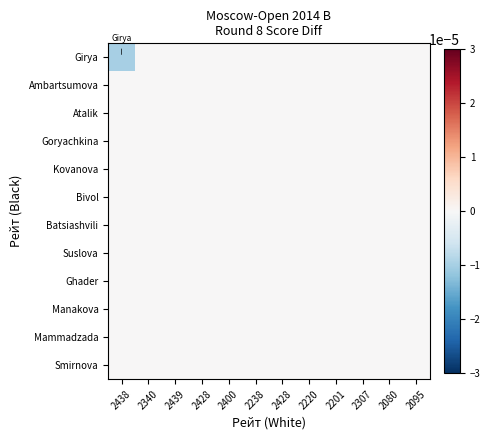

Reading right to left, extract all data points from this chart.

Girya: 2095=0.0	2080=0.0	2307=0.0	2201=0.0	2220=0.0	2428=0.0	2238=0.0	2400=0.0	2428=0.0	2439=0.0	2340=0.0	2438=-0.0
Ambartsumova: 2095=0.0	2080=0.0	2307=0.0	2201=0.0	2220=0.0	2428=0.0	2238=0.0	2400=0.0	2428=0.0	2439=0.0	2340=0.0	2438=0.0
Atalik: 2095=0.0	2080=0.0	2307=0.0	2201=0.0	2220=0.0	2428=0.0	2238=0.0	2400=0.0	2428=0.0	2439=0.0	2340=0.0	2438=0.0
Goryachkina: 2095=0.0	2080=0.0	2307=0.0	2201=0.0	2220=0.0	2428=0.0	2238=0.0	2400=0.0	2428=0.0	2439=0.0	2340=0.0	2438=0.0
Kovanova: 2095=0.0	2080=0.0	2307=0.0	2201=0.0	2220=0.0	2428=0.0	2238=0.0	2400=0.0	2428=0.0	2439=0.0	2340=0.0	2438=0.0
Bivol: 2095=0.0	2080=0.0	2307=0.0	2201=0.0	2220=0.0	2428=0.0	2238=0.0	2400=0.0	2428=0.0	2439=0.0	2340=0.0	2438=0.0
Batsiashvili: 2095=0.0	2080=0.0	2307=0.0	2201=0.0	2220=0.0	2428=0.0	2238=0.0	2400=0.0	2428=0.0	2439=0.0	2340=0.0	2438=0.0
Suslova: 2095=0.0	2080=0.0	2307=0.0	2201=0.0	2220=0.0	2428=0.0	2238=0.0	2400=0.0	2428=0.0	2439=0.0	2340=0.0	2438=0.0
Ghader: 2095=0.0	2080=0.0	2307=0.0	2201=0.0	2220=0.0	2428=0.0	2238=0.0	2400=0.0	2428=0.0	2439=0.0	2340=0.0	2438=0.0
Manakova: 2095=0.0	2080=0.0	2307=0.0	2201=0.0	2220=0.0	2428=0.0	2238=0.0	2400=0.0	2428=0.0	2439=0.0	2340=0.0	2438=0.0
Mammadzada: 2095=0.0	2080=0.0	2307=0.0	2201=0.0	2220=0.0	2428=0.0	2238=0.0	2400=0.0	2428=0.0	2439=0.0	2340=0.0	2438=0.0
Smirnova: 2095=0.0	2080=0.0	2307=0.0	2201=0.0	2220=0.0	2428=0.0	2238=0.0	2400=0.0	2428=0.0	2439=0.0	2340=0.0	2438=0.0